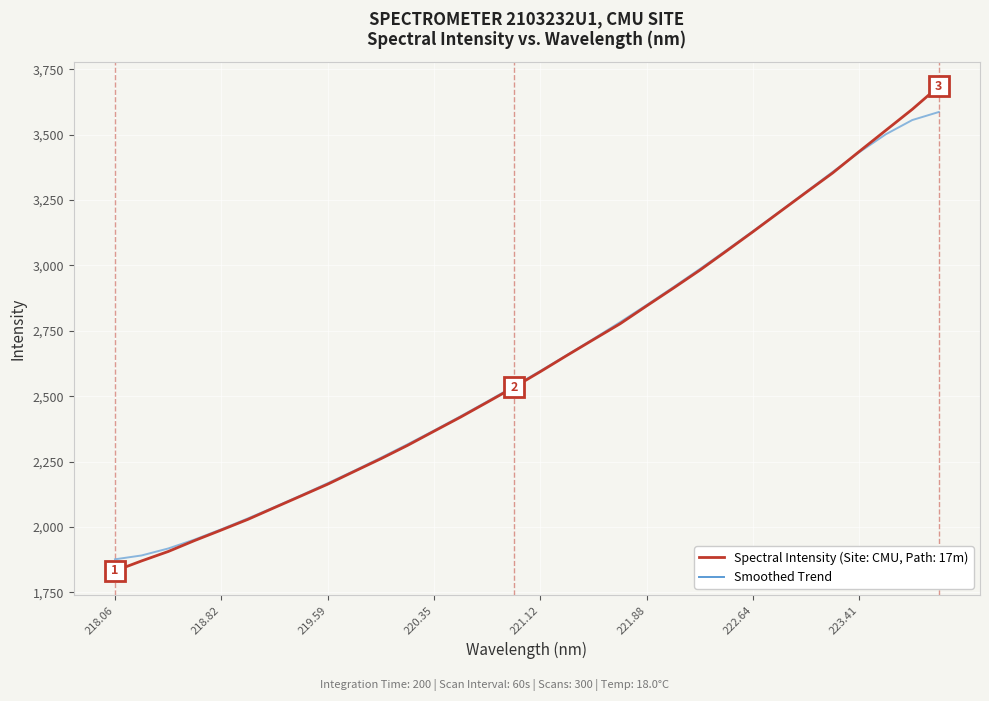

What is the value of the 10th point from the left?

2215.5